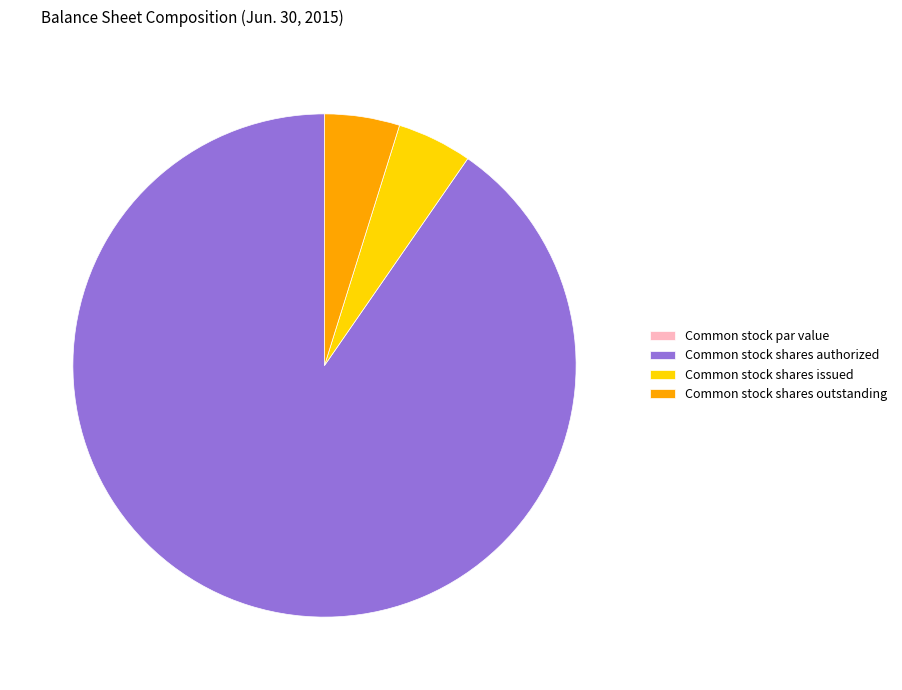

What is the majority slice?

Common stock shares authorized